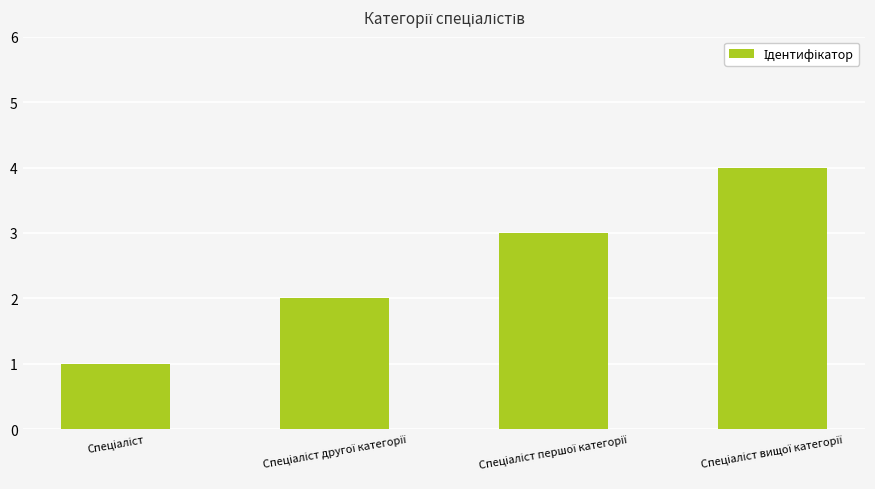

What is the difference between the maximum and minimum values?

3